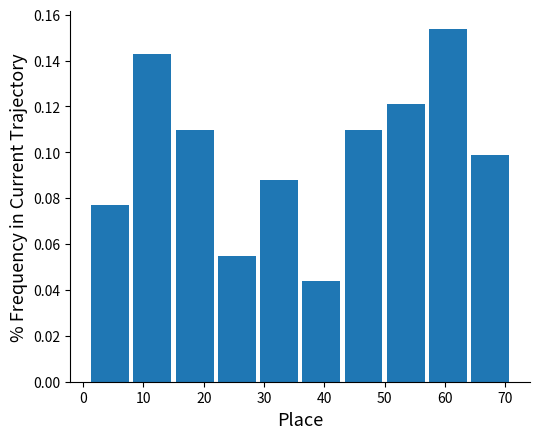

How tall is the bar that spans 57 to 64 on the x-axis? The values are not printed on the chart, so give them approximately, as read against the axis.

0.154